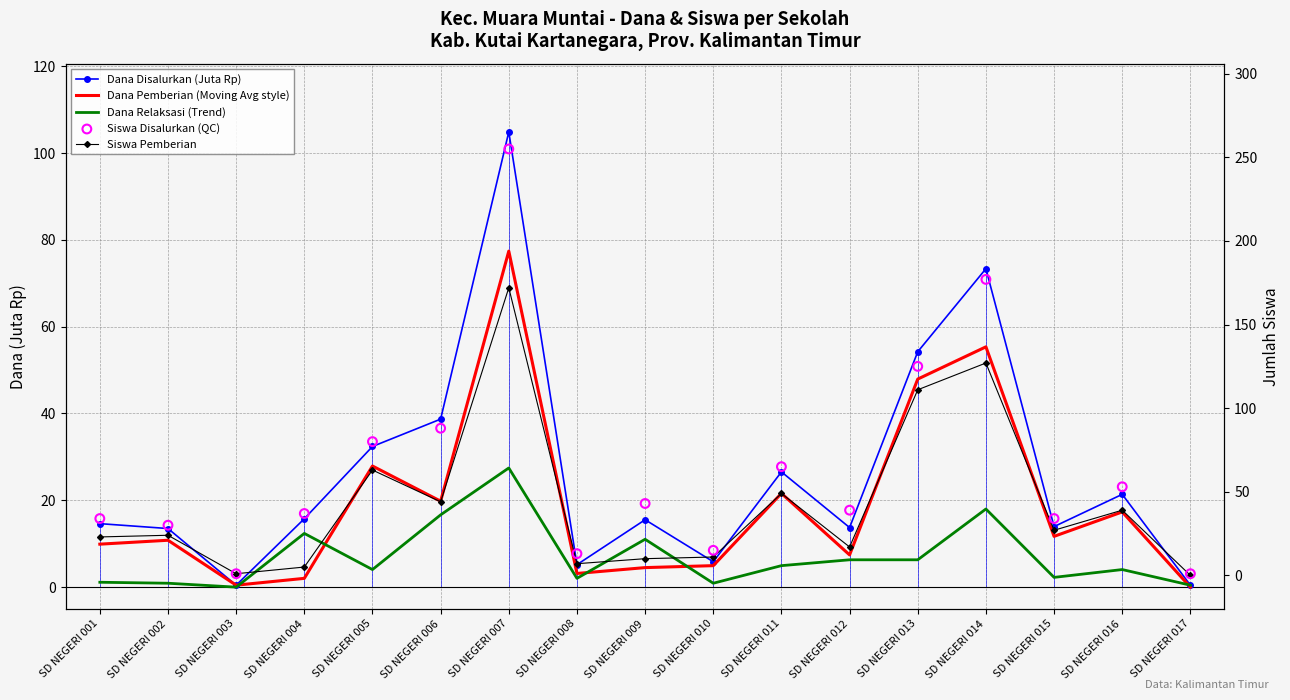

At which category is the sum across all series the highest?

SD NEGERI 007